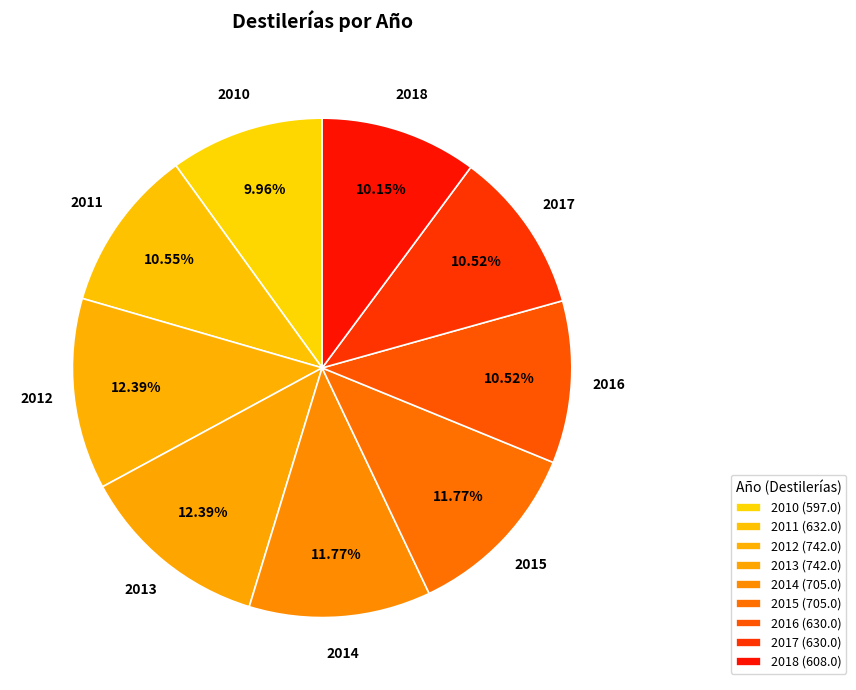

Is 2010 the majority of the pie?

No